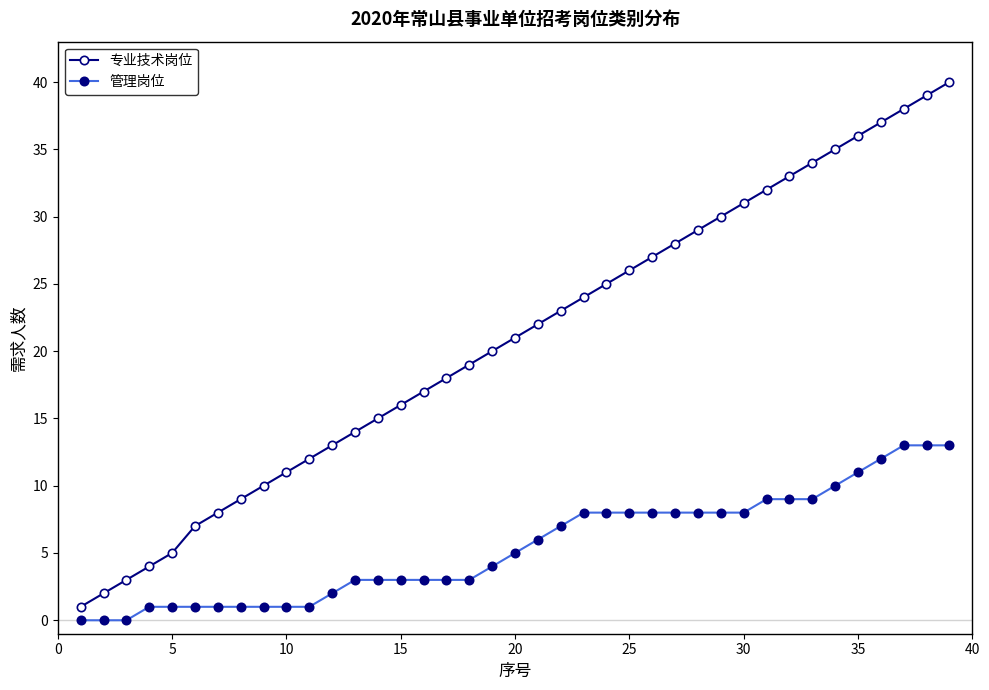

What is the maximum value shown in the chart?

40